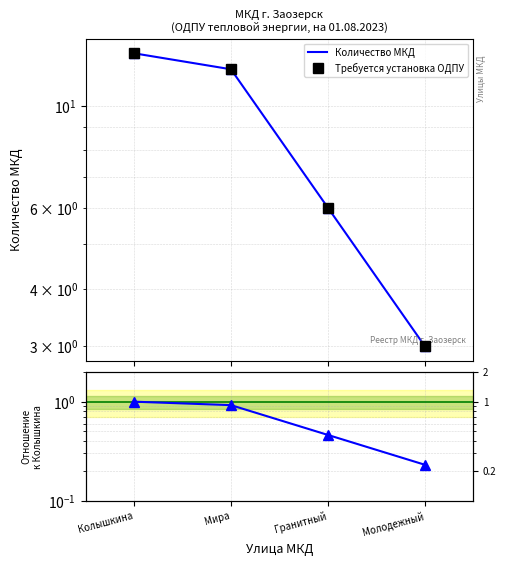

The Требуется установка ОДПУ series shows 2.9 at Гранитный. True or false?

False